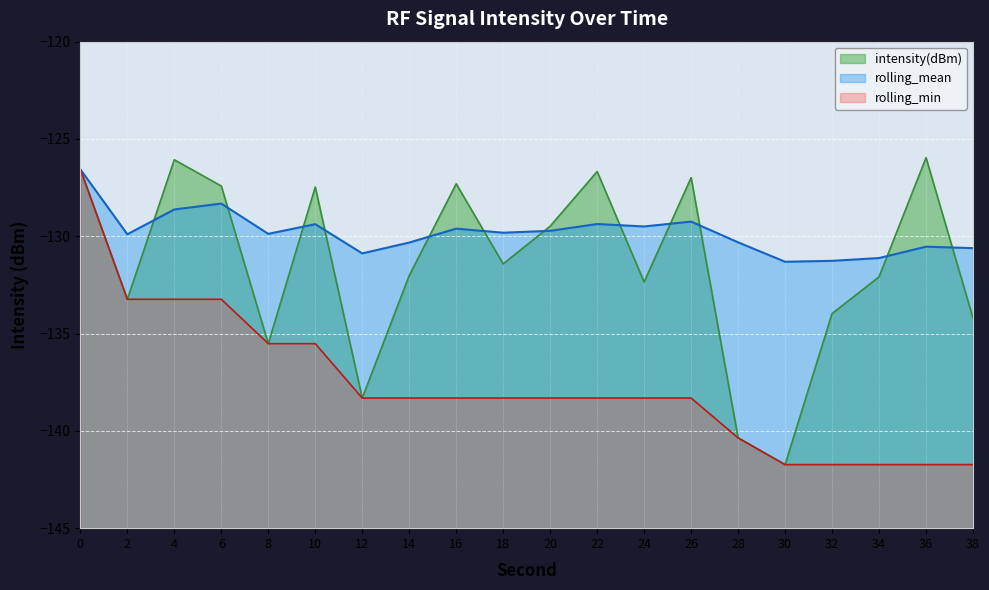

In rolling_mean, how many points are higher than both neighbors (excluding endpoints)?

6